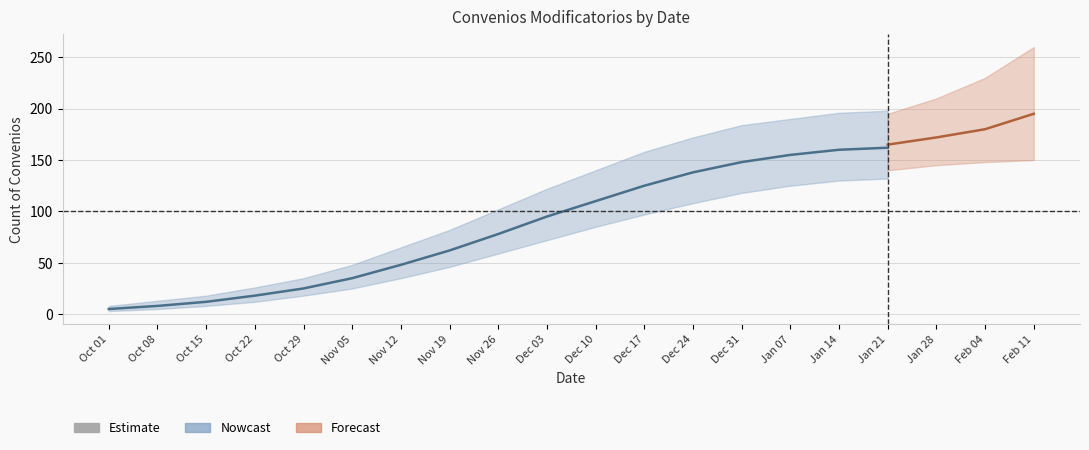

At how many categories does at least one series exceed 115?

11